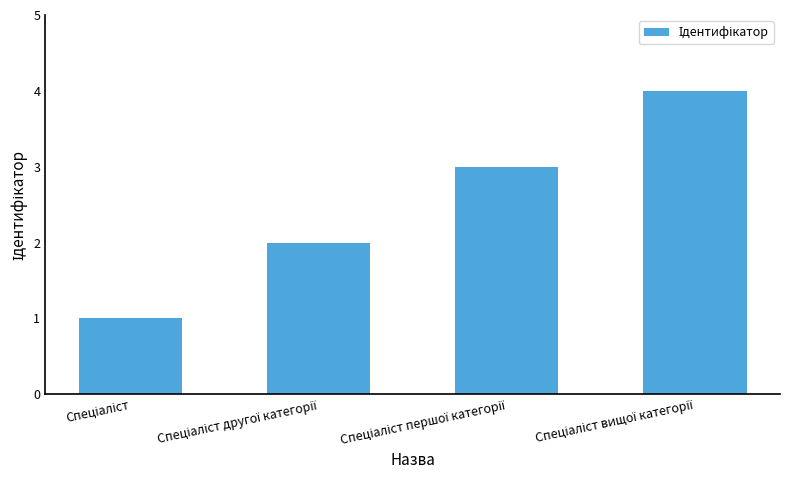

What is the sum of all values?

10